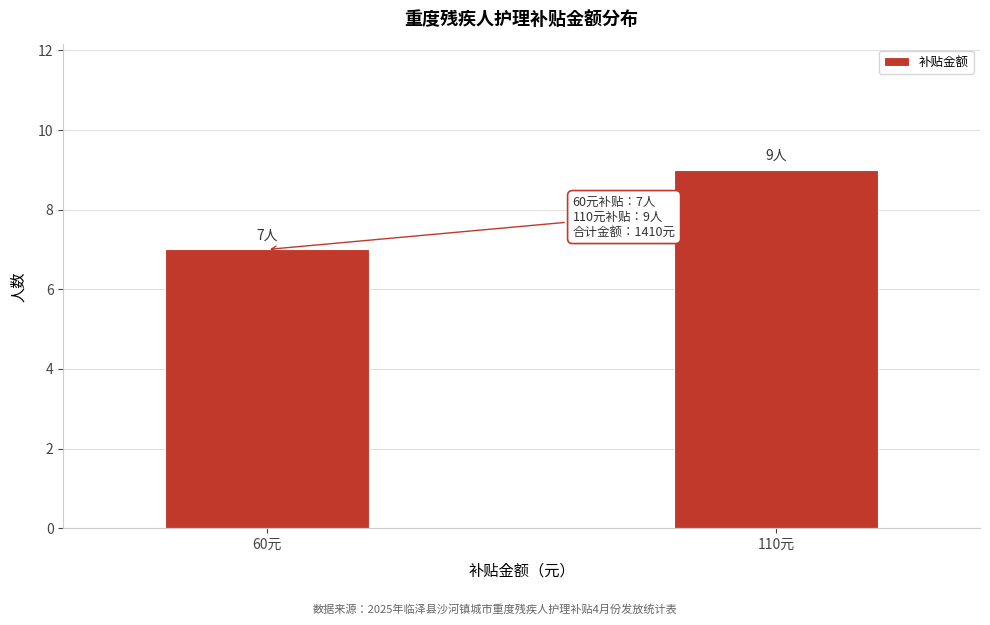

Reading left to right, transcribe all the data shown in this chart.

7	9